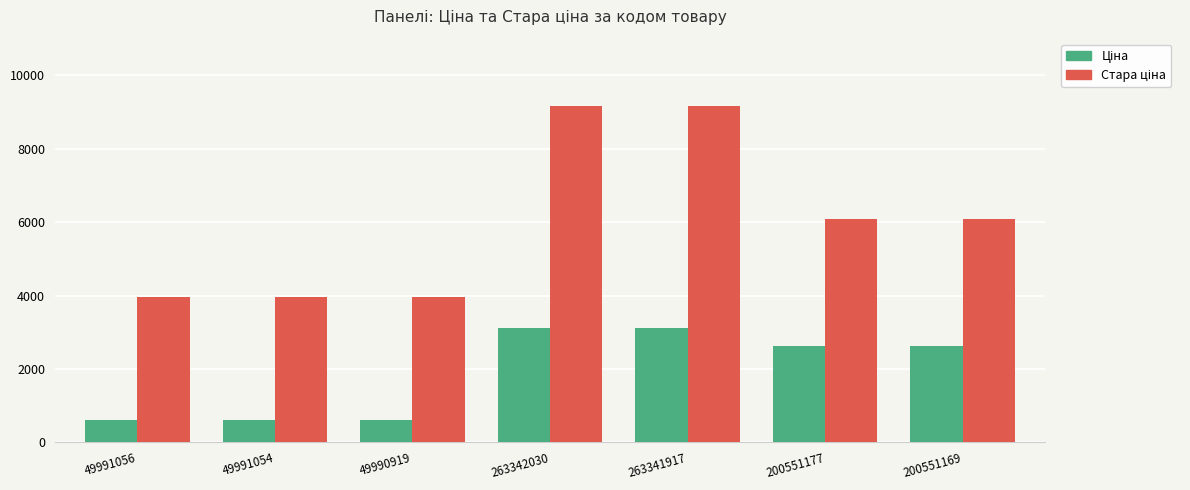

What is the spread (max minus min) of values at 200551169?

3474.8